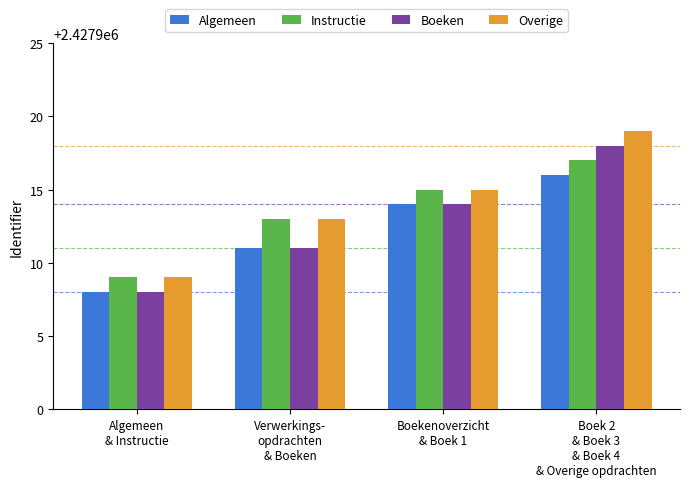

What is the label of the 4th bar from the left?

Boek 2
& Boek 3
& Boek 4
& Overige opdrachten